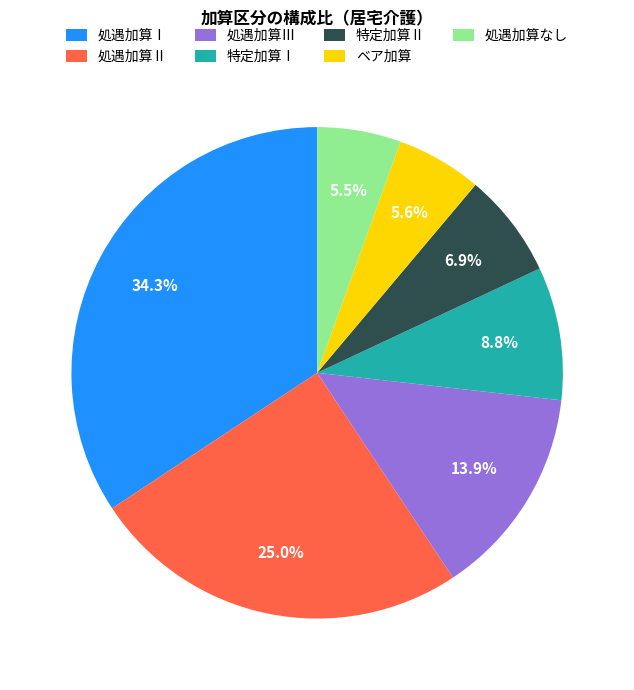

The 処遇加算なし slice represents 1% of the pie. True or false?

False